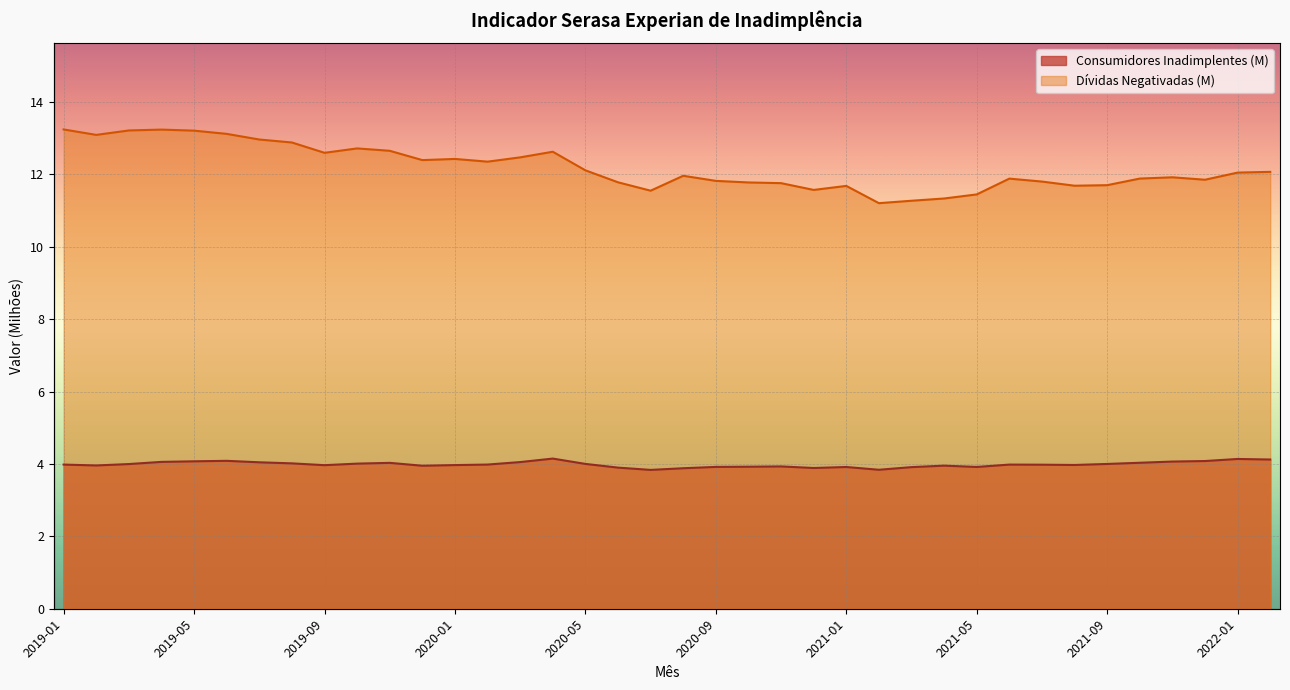

What position from the right is 2021-11?

4